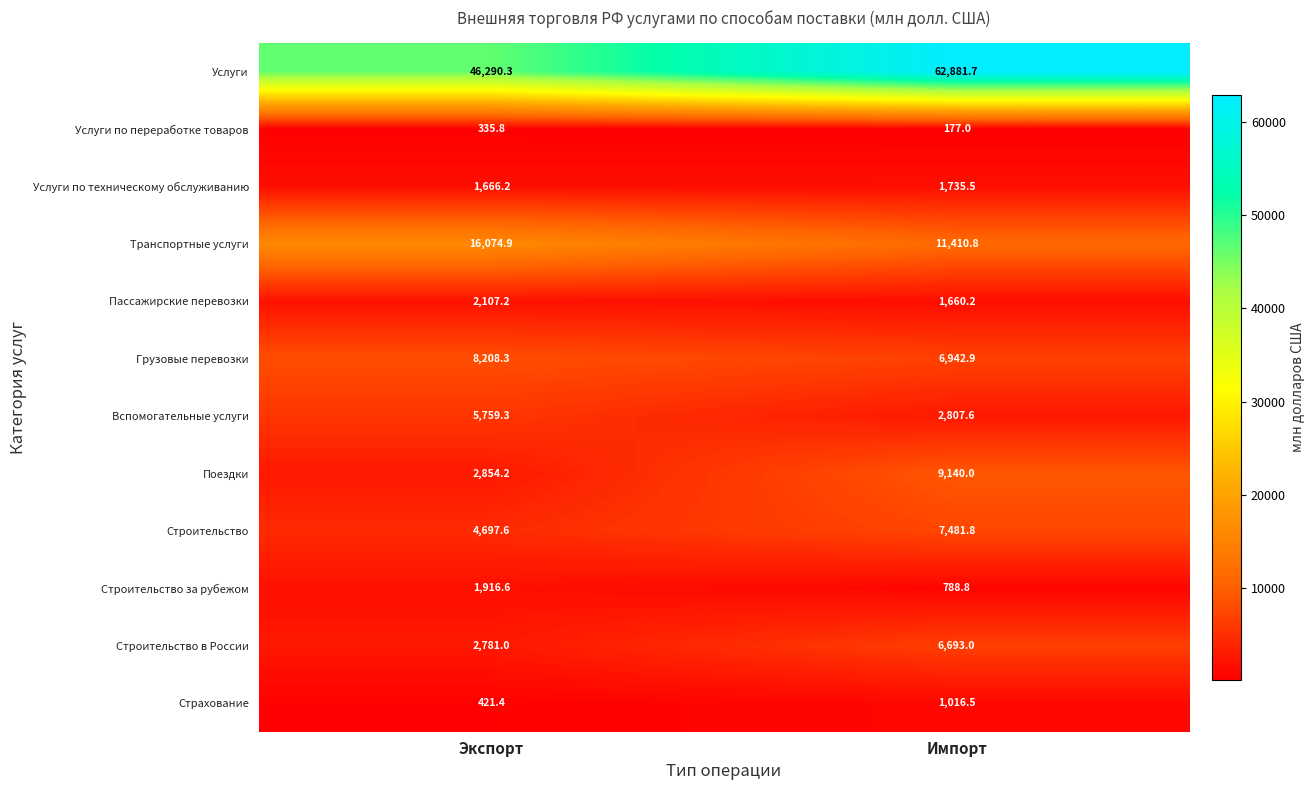

What is the difference between the highest and lowest values at Экспорт?

45954.5